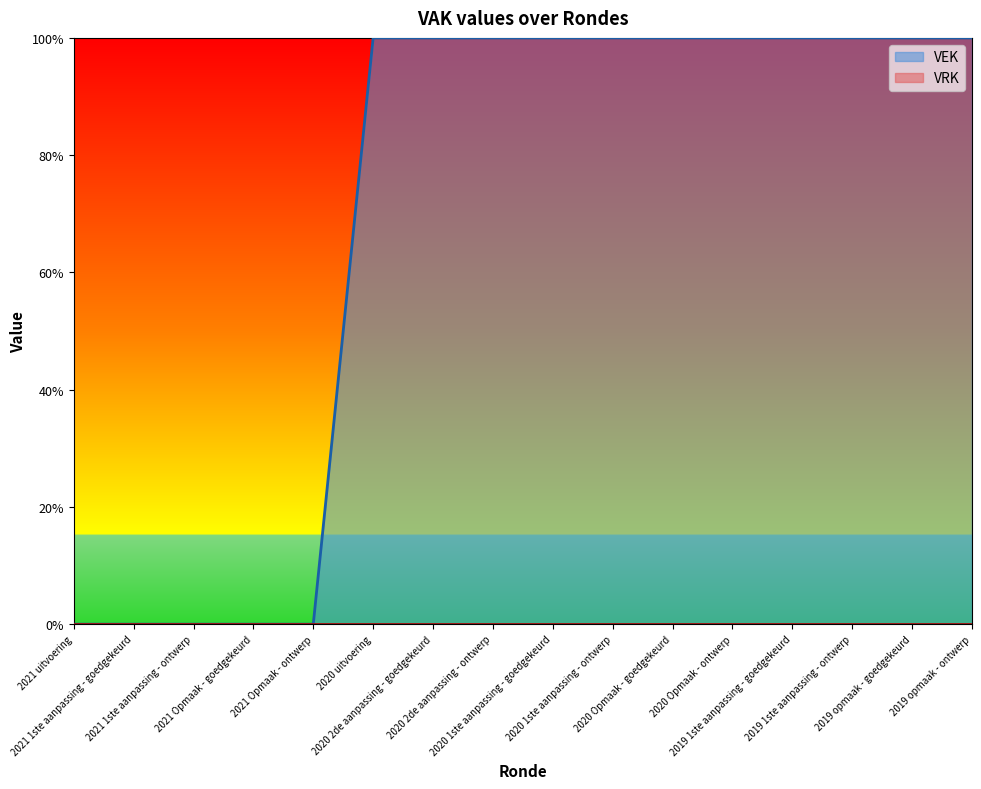

Rank the categories by value from highest to lowest.

2020 uitvoering, 2020 2de aanpassing - goedgekeurd, 2020 2de aanpassing - ontwerp, 2020 1ste aanpassing - goedgekeurd, 2020 1ste aanpassing - ontwerp, 2020 Opmaak - goedgekeurd, 2020 Opmaak - ontwerp, 2019 1ste aanpassing - goedgekeurd, 2019 1ste aanpassing - ontwerp, 2019 opmaak - goedgekeurd, 2019 opmaak - ontwerp, 2021 uitvoering, 2021 1ste aanpassing - goedgekeurd, 2021 1ste aanpassing - ontwerp, 2021 Opmaak - goedgekeurd, 2021 Opmaak - ontwerp